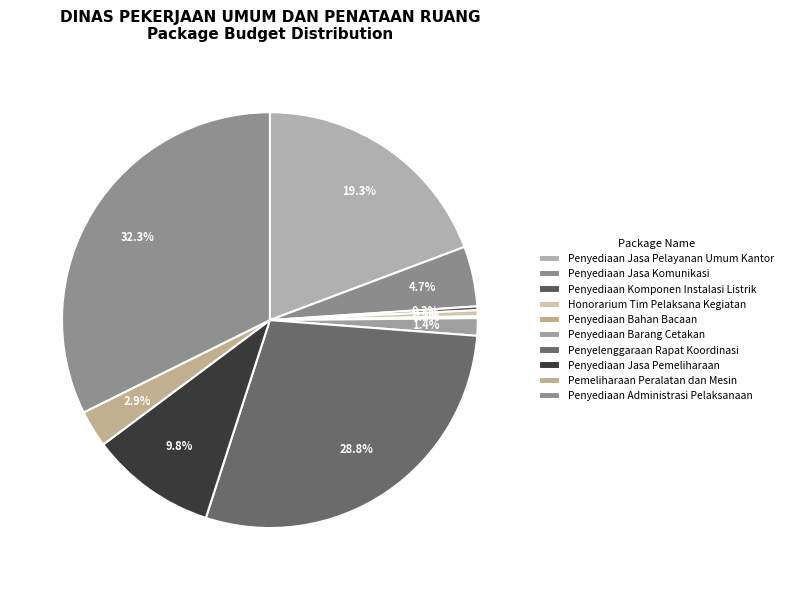

How many segments does this pie chart have?

10